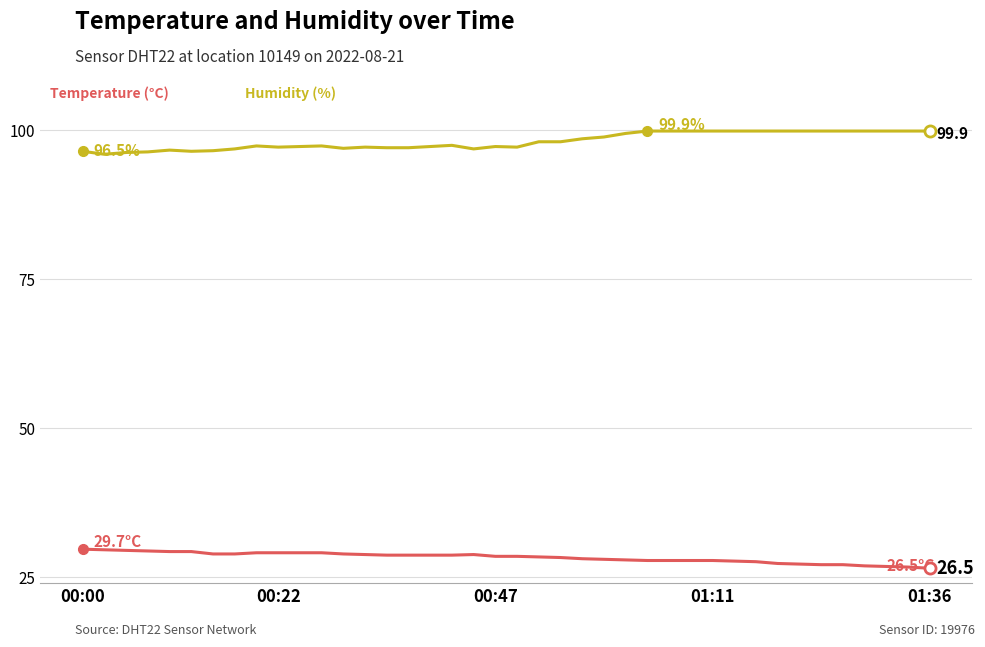

What is the maximum value shown in the chart?

99.9